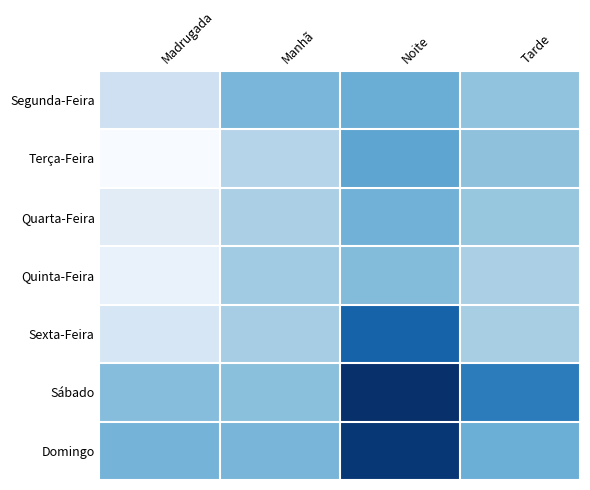

At how many categories does at least one series exceed 31?

4